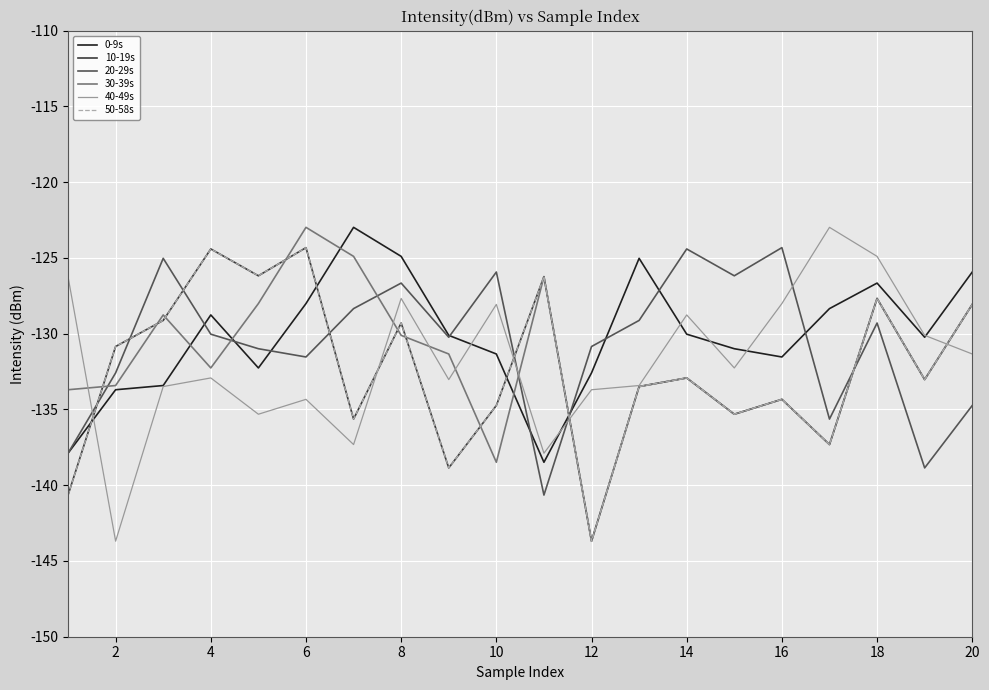

At which label does 50-58s first exceed -132?

2